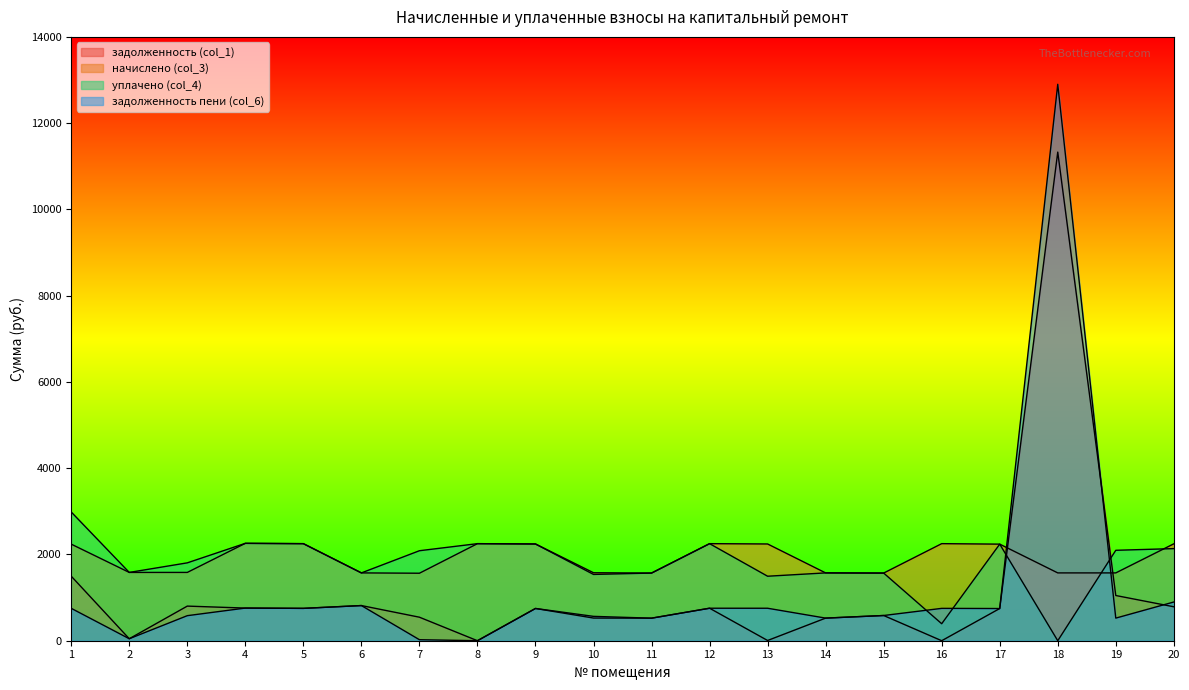

What is the value of the задолженность (col_1) point at the 15th from the left?

584.7